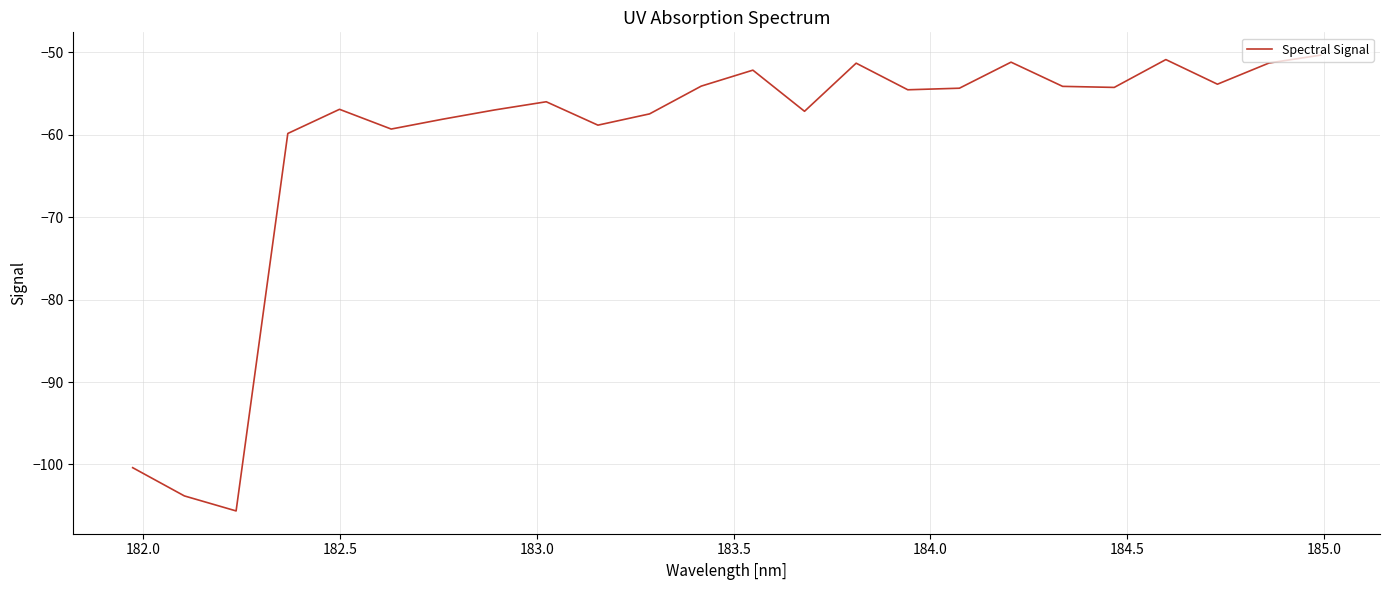

What is the minimum value shown in the chart?

-105.6